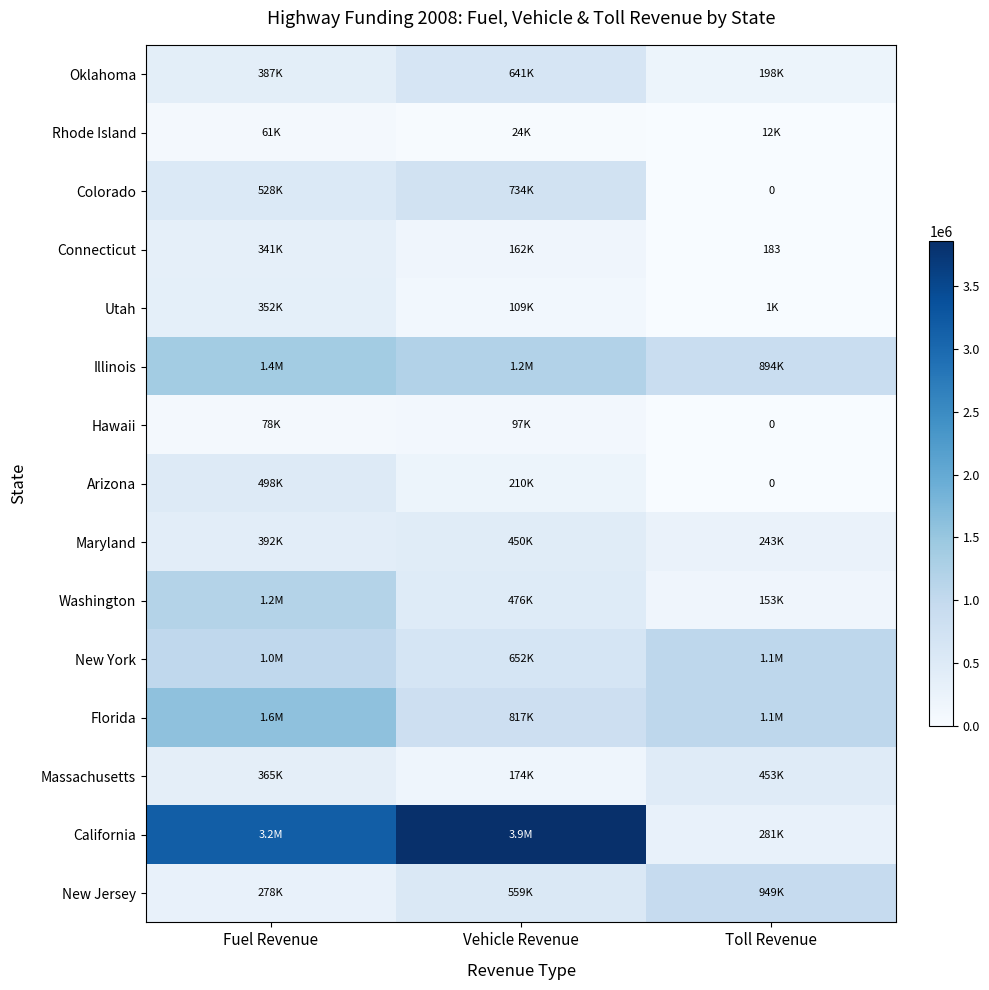

Where does the Rhode Island series first go above 23660?

Fuel Revenue